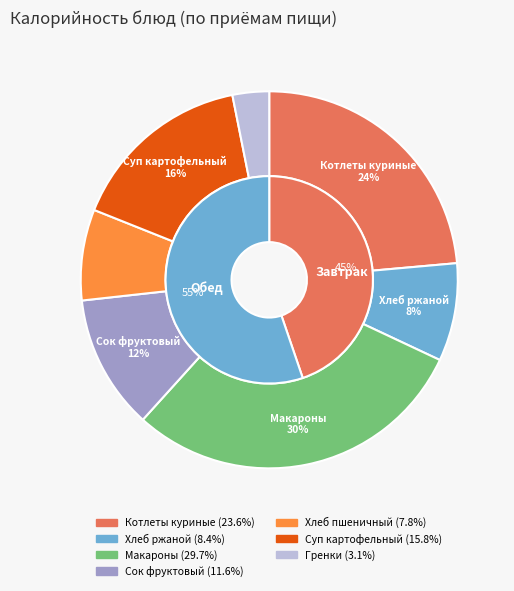

Rank the categories by value from highest to lowest.

Макаронные изделия отварные, Куриные котлеты рубленые, Суп картофельный с бобовыми, Сок фруктовый, Хлеб ржаной, Хлеб пшеничный, Гренки из пшеничного хлеба